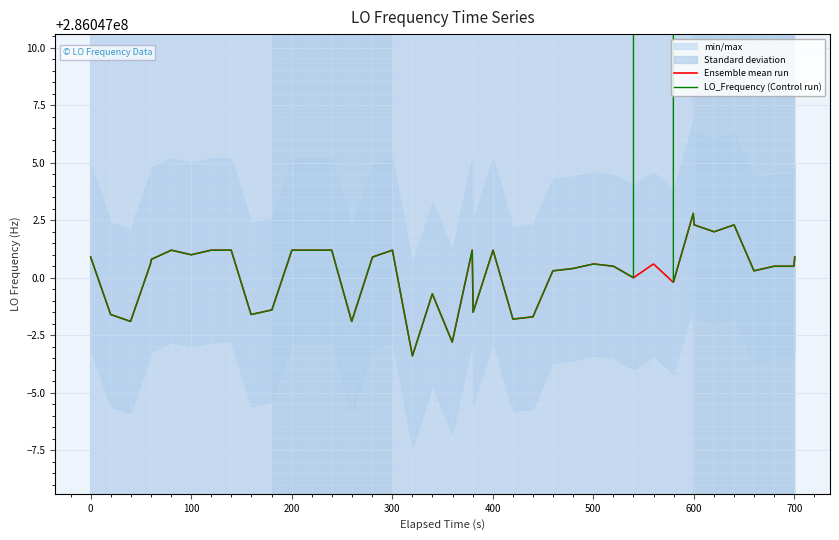

At how many categories does at least one series exceed 286320131?

1